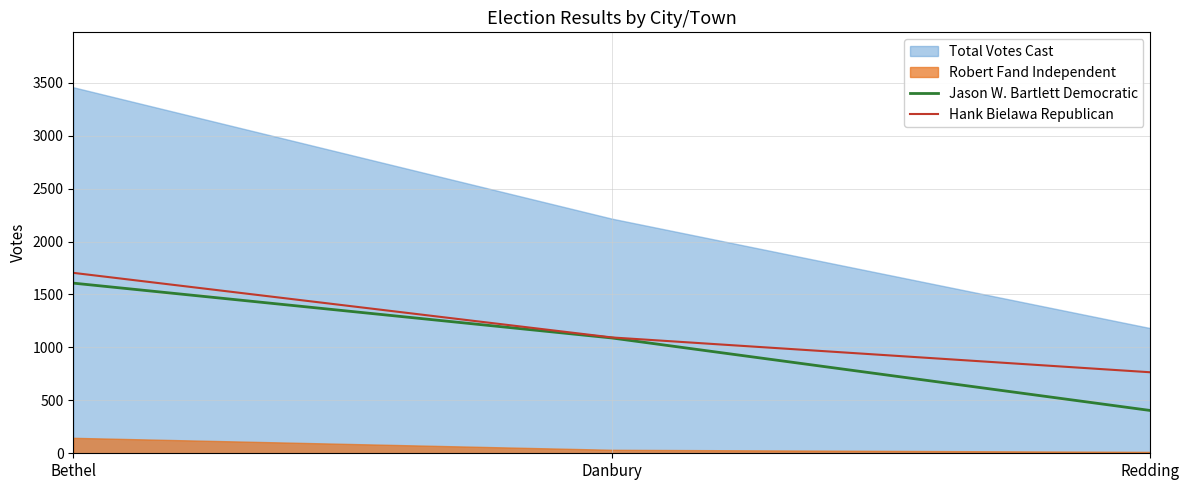

What is the sum of the Jason W. Bartlett Democratic values at Bethel and Redding?

2011